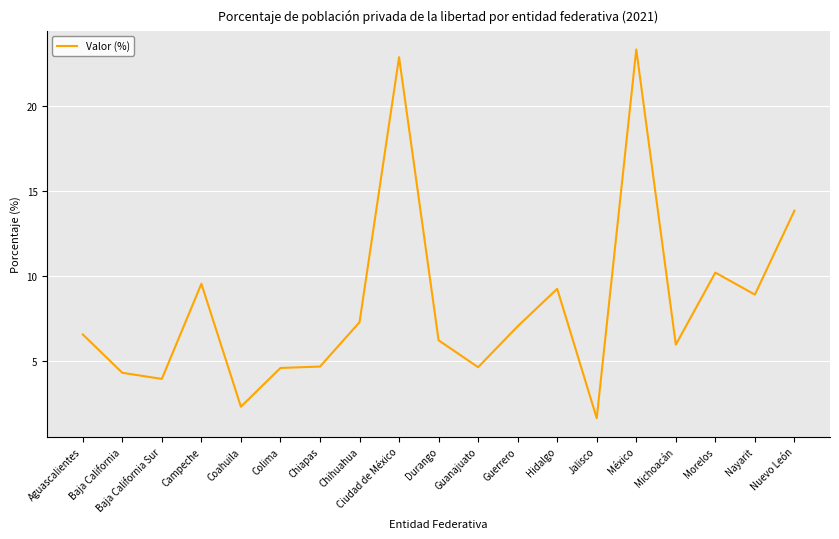

What is the smallest value displayed?

1.7